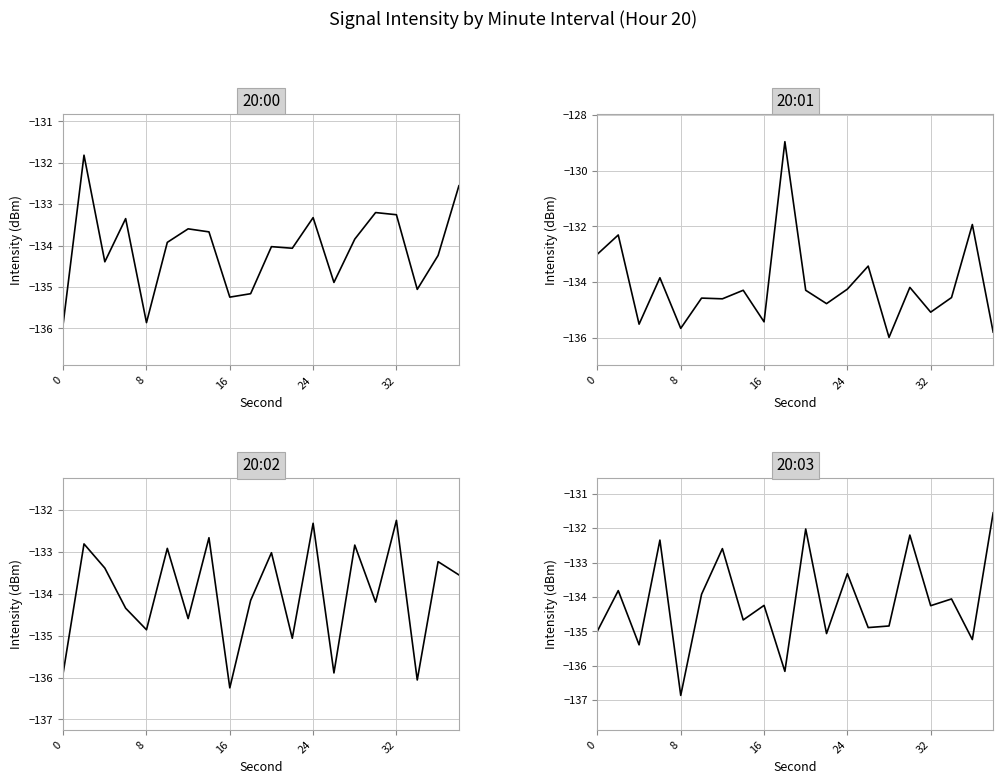

Is this an area chart (filled region under the line)?

No